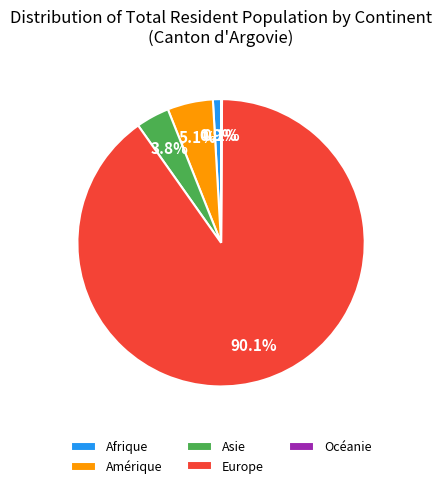

Which slice is the largest?

Europe